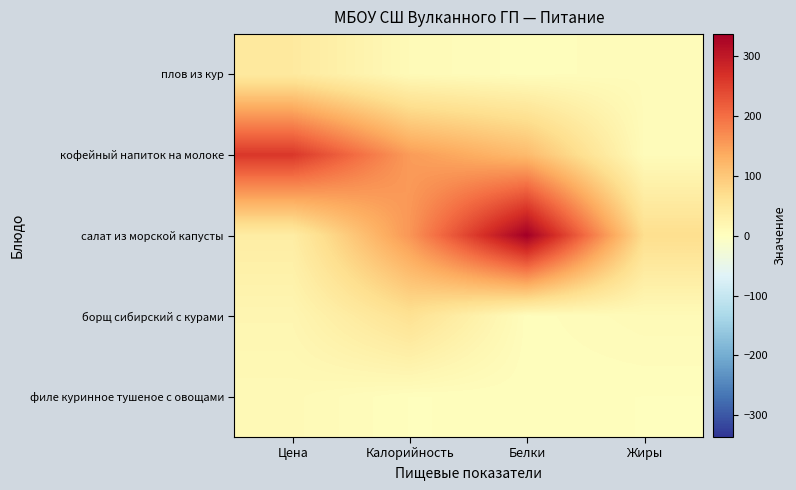

At which category does the chart reach its peak across all series?

Белки